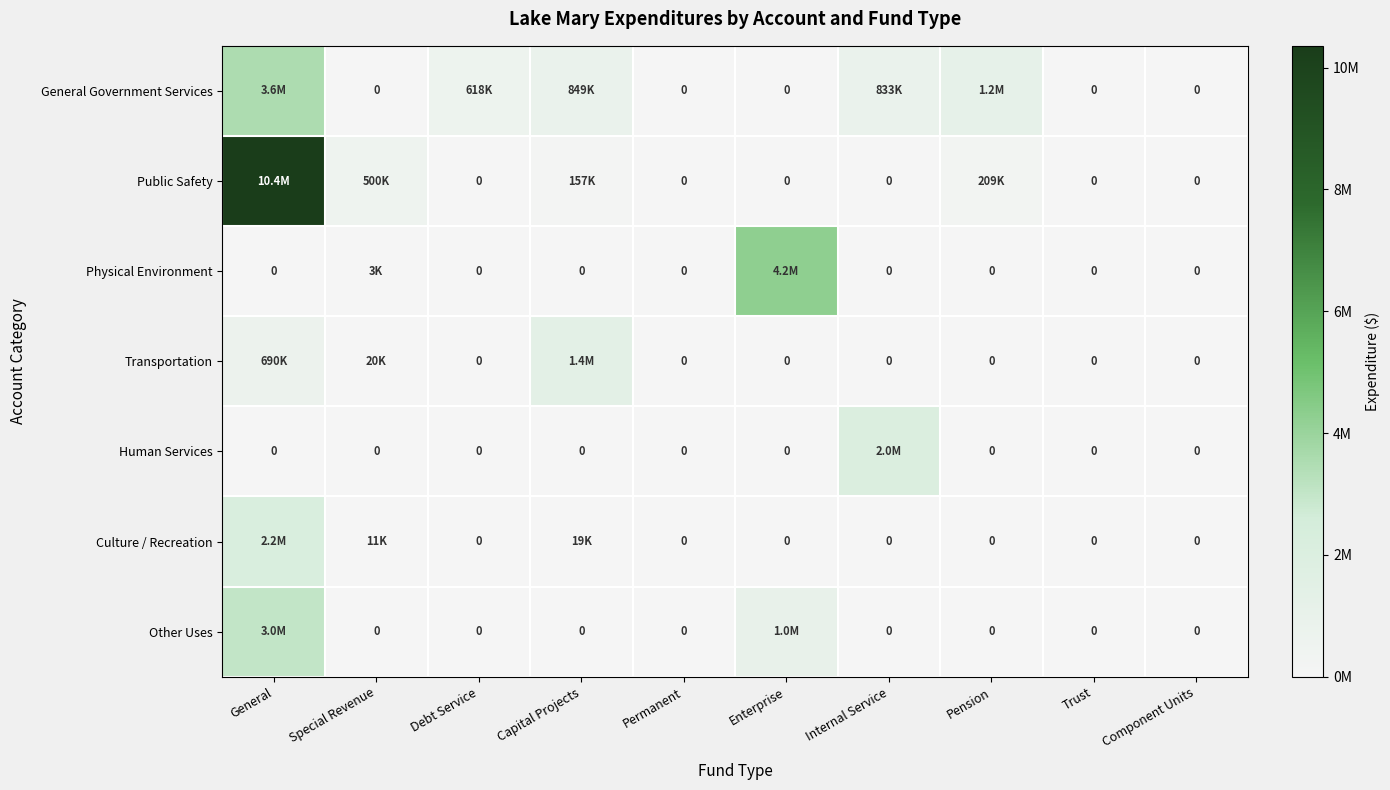

What is the difference between the maximum and second lowest values in the Transportation series?

1385511